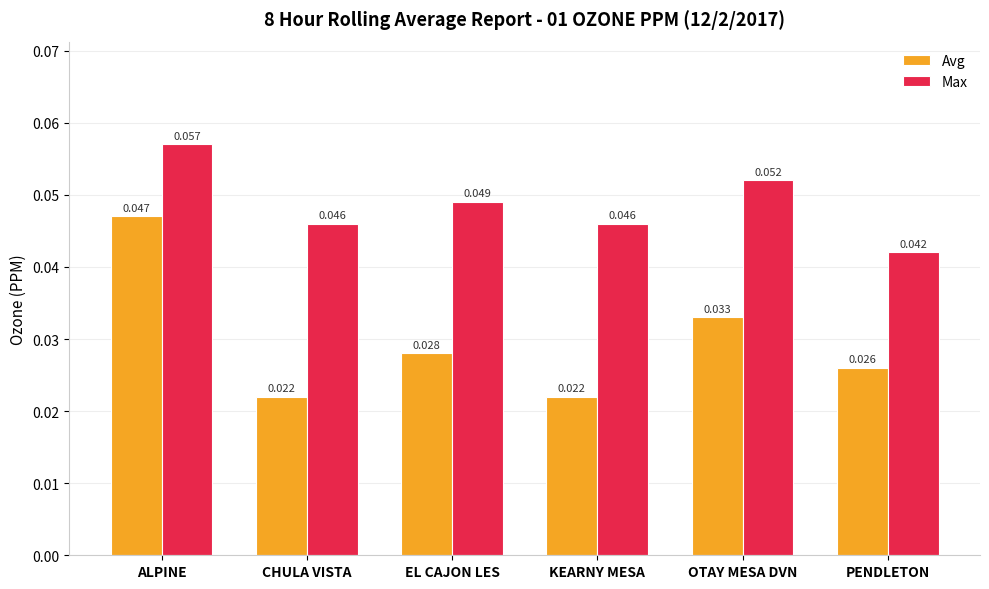

Which category has the highest value across all series?

ALPINE